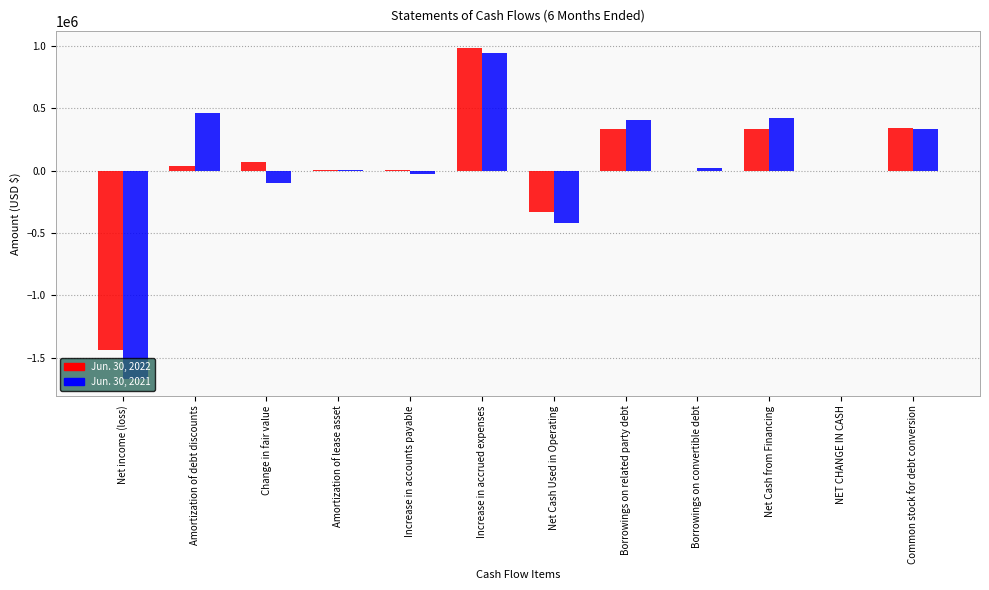

At which category is the sum across all series the highest?

Increase in accrued expenses